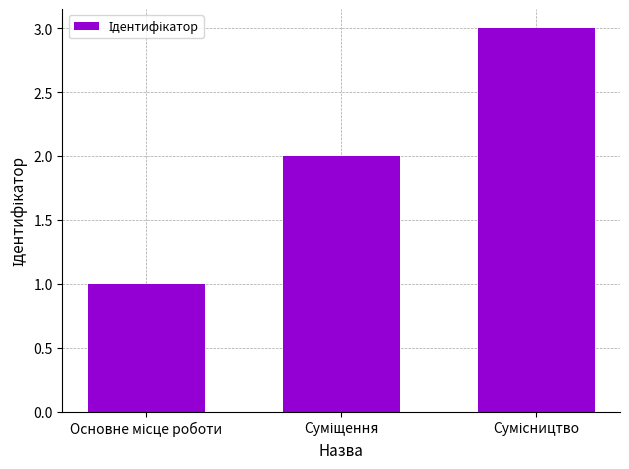

What is the maximum value shown in the chart?

3